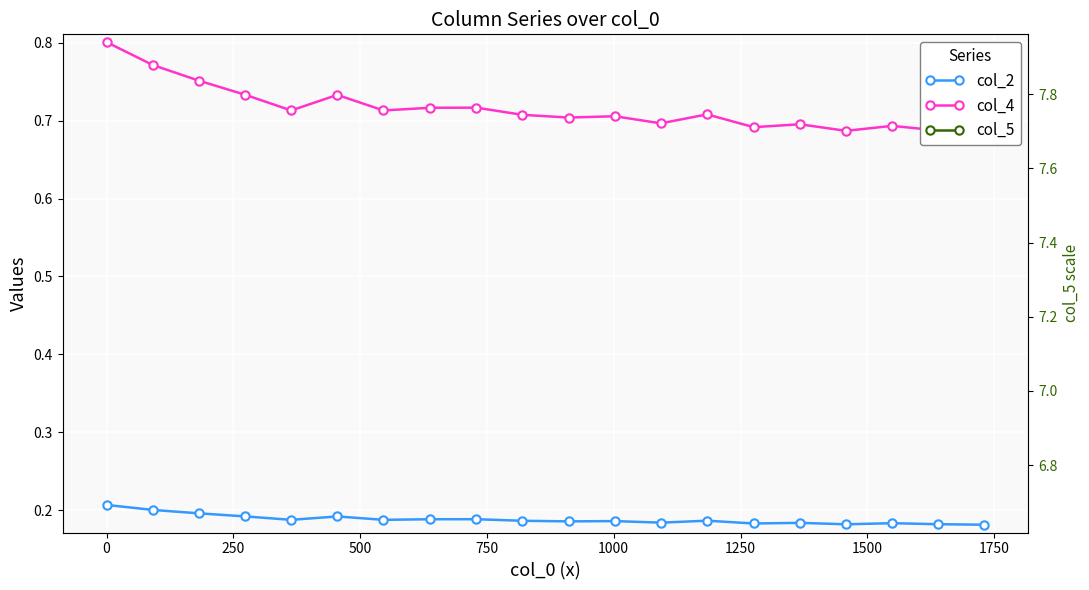

What is the average value of the col_2 series?

0.2